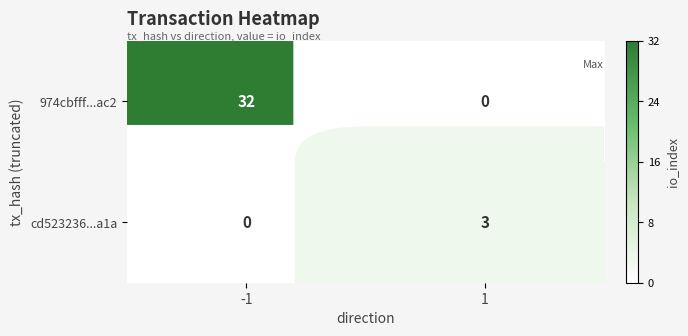

What is the difference between the maximum and minimum values in the cd523236...a1a series?

3